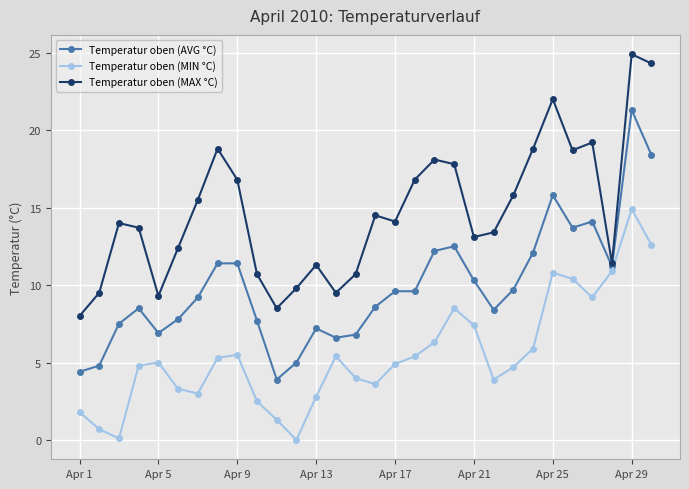

How many lines are shown in the chart?

3